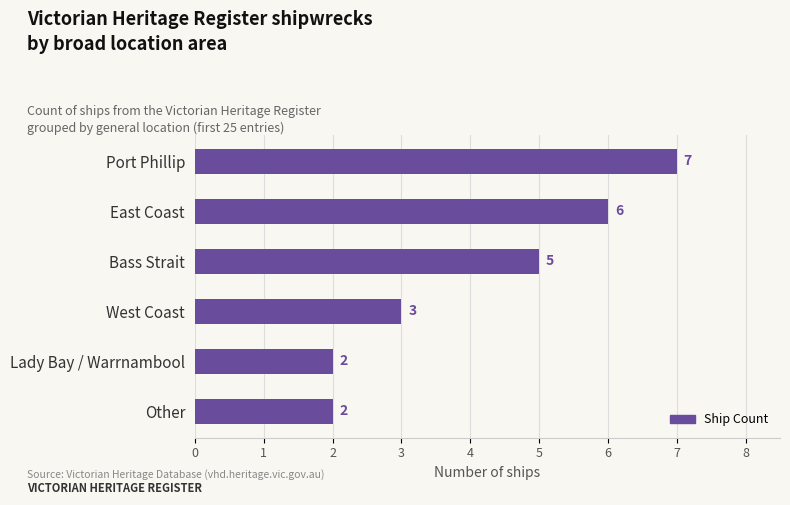

How many values are between 2 and 6?

5